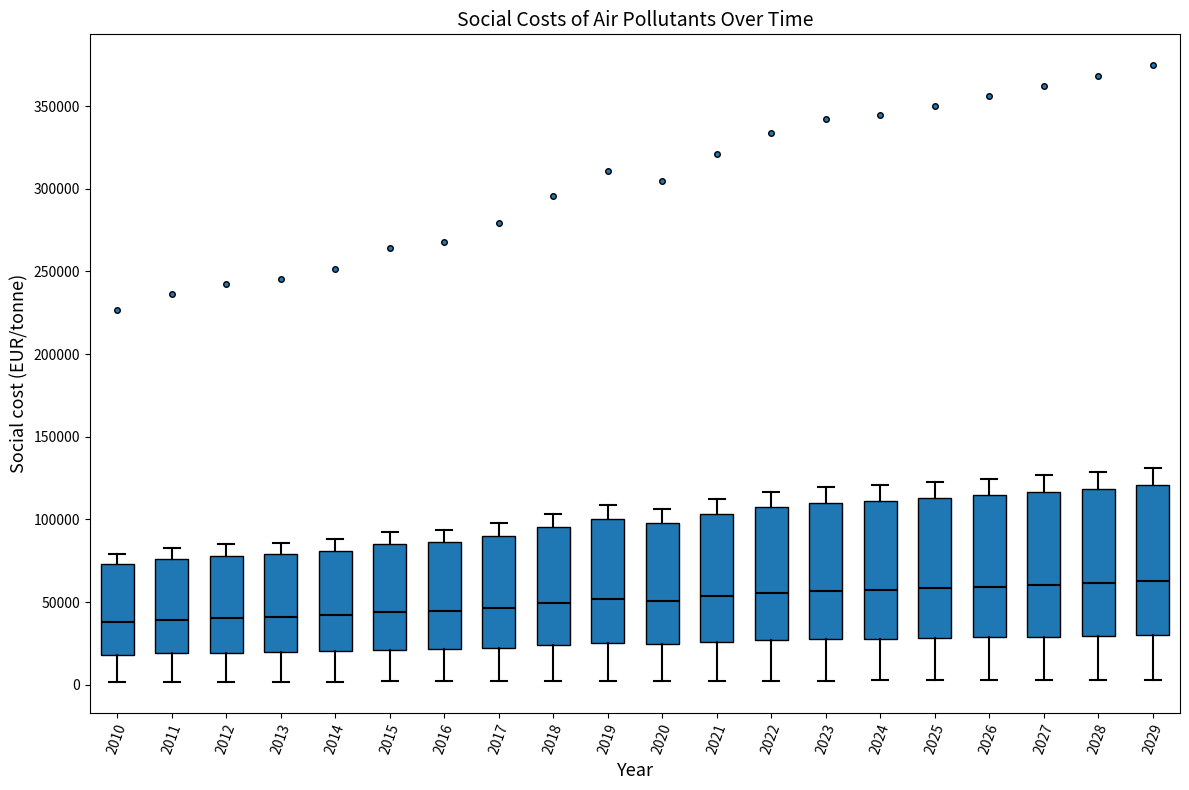

Where is the lower edge of the box at x = 2019 on the y-axis? The values are not printed on the chart, so give them approximately, as read against the axis.

25000